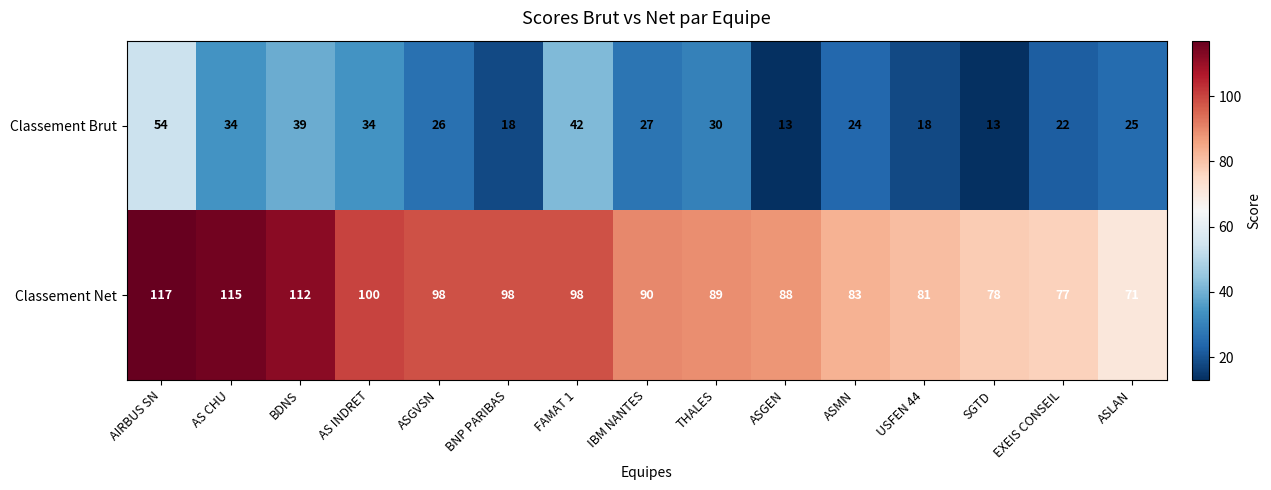

At which category is the sum across all series the highest?

AIRBUS SN